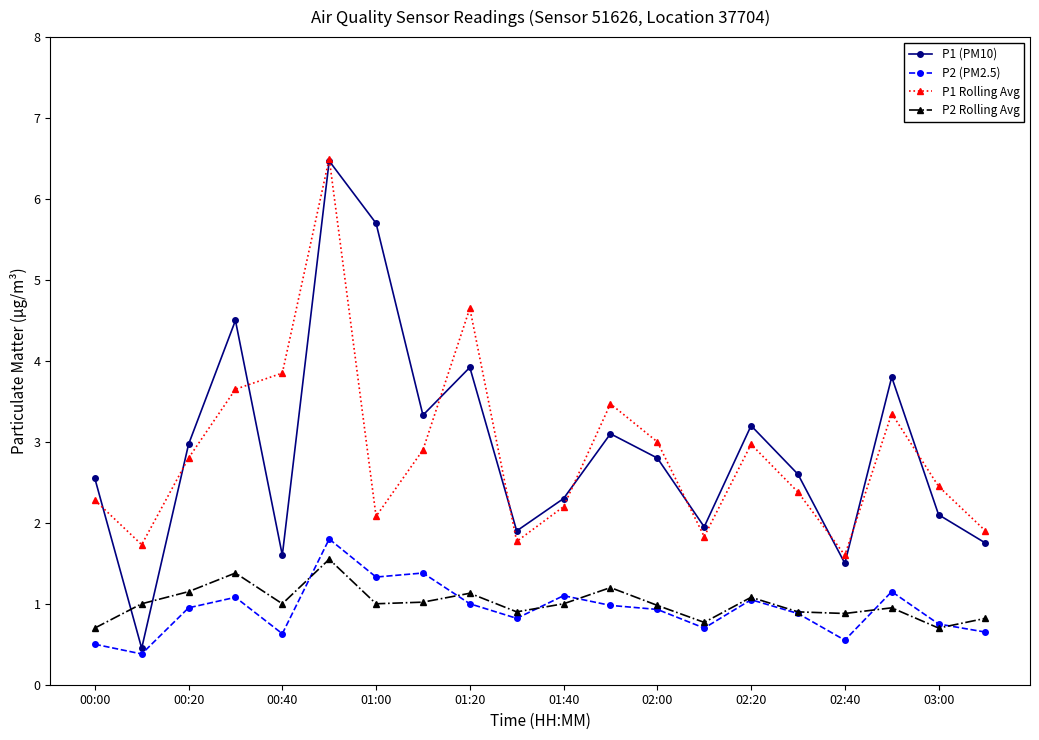

What is the value of the P1 Rolling Avg point at the 19th from the left?

2.5